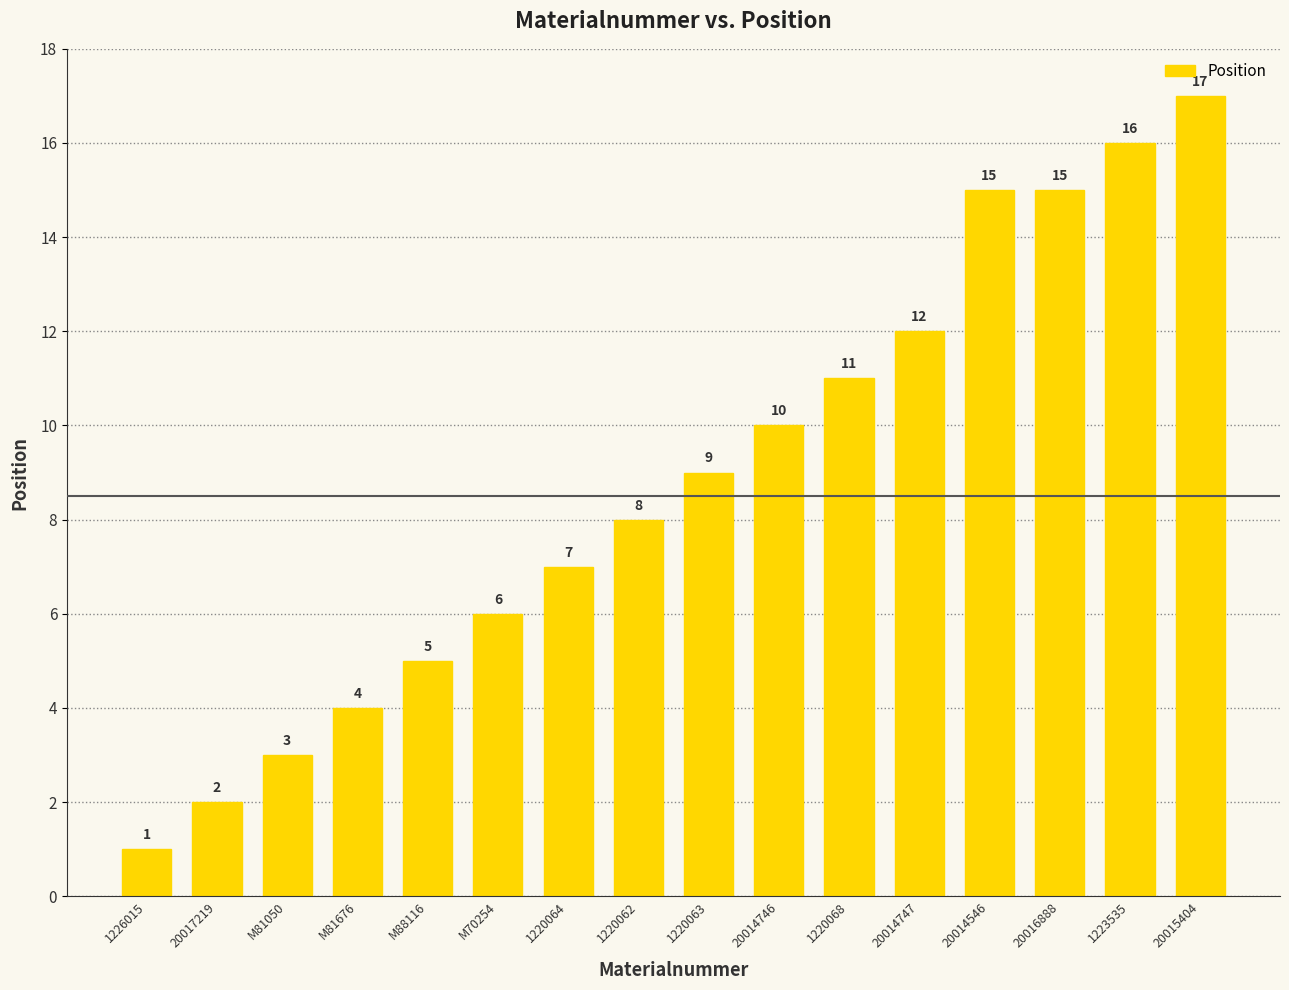

How many values are below 9?

8